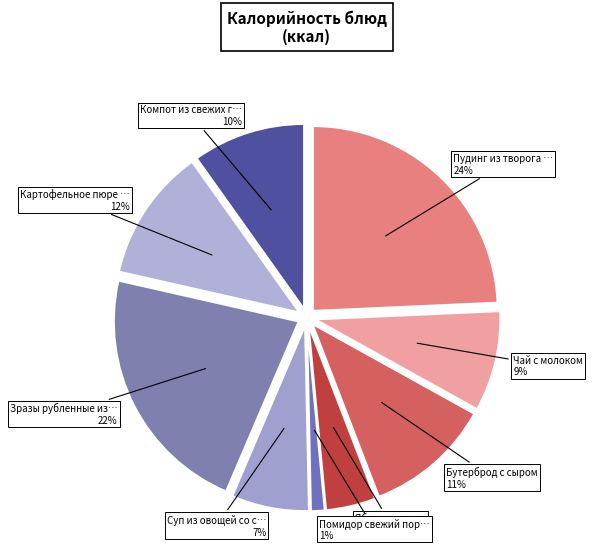

What percentage is NOT represented by Картофельное пюре с морковью?

88.4%